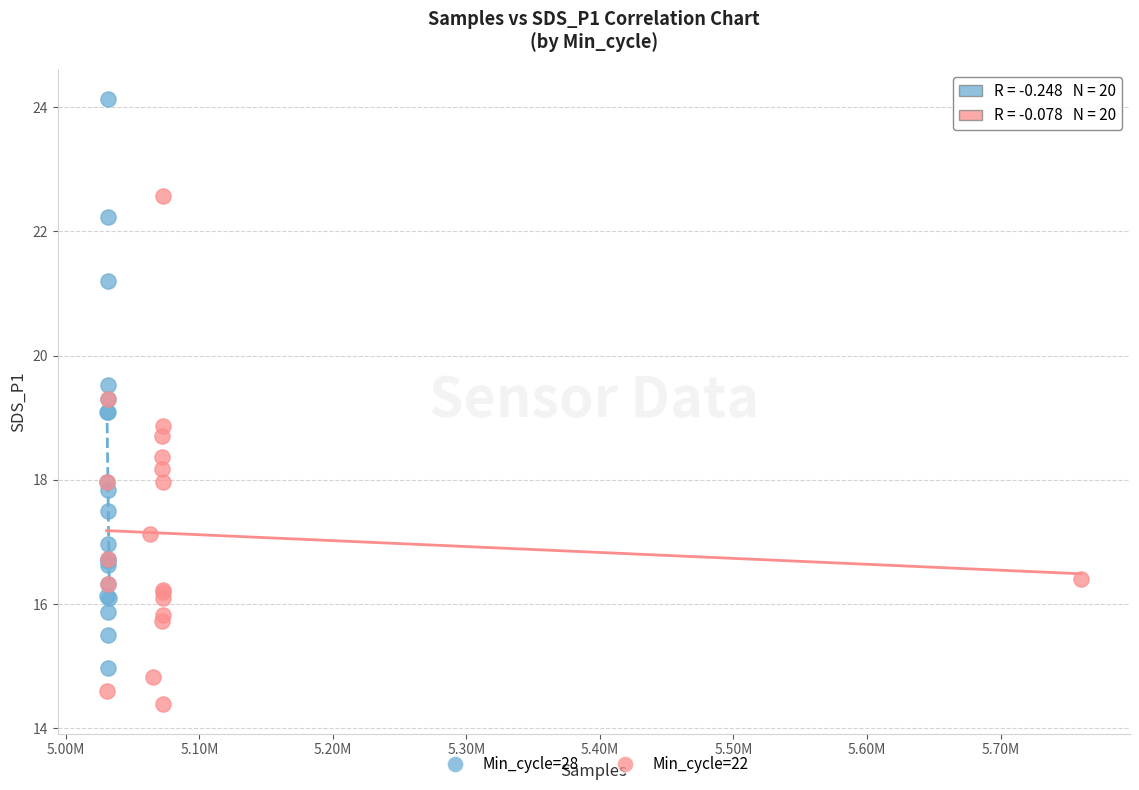

Which series reaches the maximum Y coordinate?

Min_cycle=28